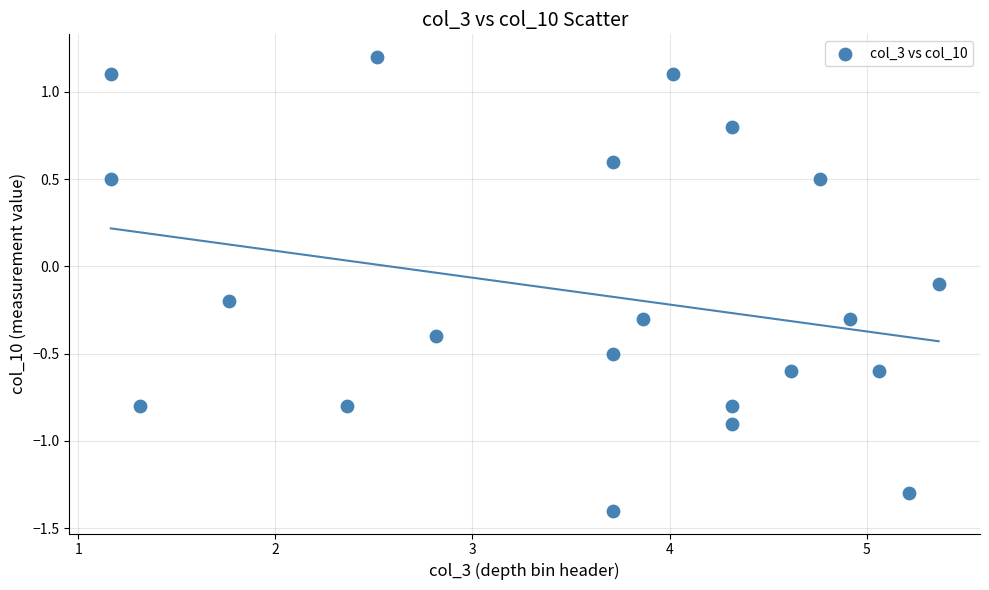

List the coordinates of all points as (Y, X) pairs, reading left to right.

(1.1, 1.2)  (0.5, 1.2)  (-0.8, 1.3)  (-0.2, 1.8)  (-0.8, 2.4)  (1.2, 2.5)  (-0.4, 2.8)  (-1.4, 3.7)  (-0.5, 3.7)  (0.6, 3.7)  (-0.3, 3.9)  (1.1, 4.0)  (-0.9, 4.3)  (0.8, 4.3)  (-0.8, 4.3)  (-0.6, 4.6)  (0.5, 4.8)  (-0.3, 4.9)  (-0.6, 5.1)  (-1.3, 5.2)  (-0.1, 5.4)